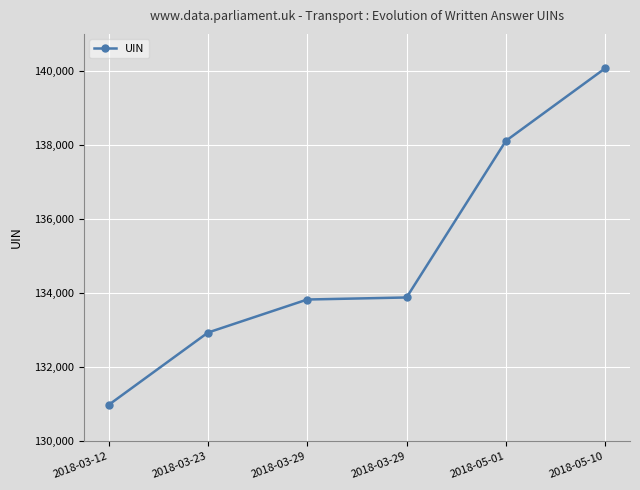

How many values are below 133884?

3